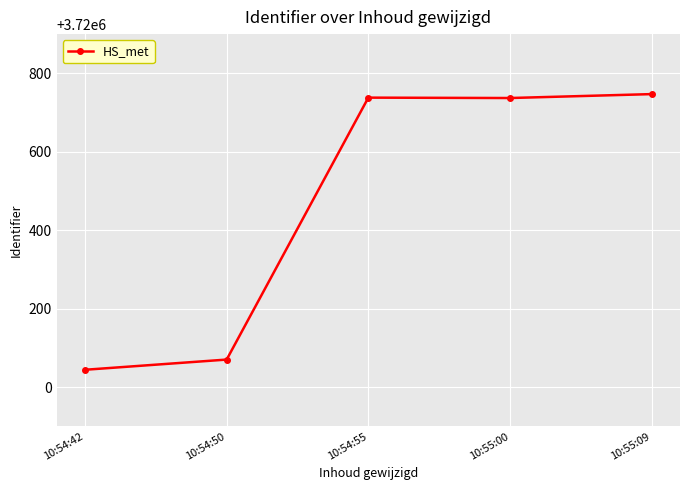

What is the difference between the second highest and second lowest values?

668